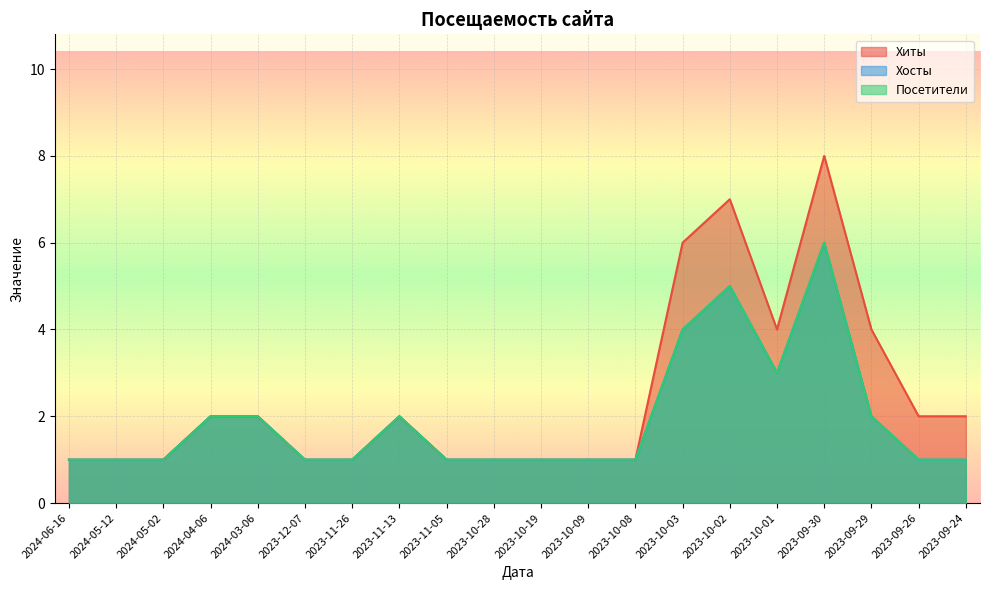

True or false: Хосты and Хиты cross at least once.

False